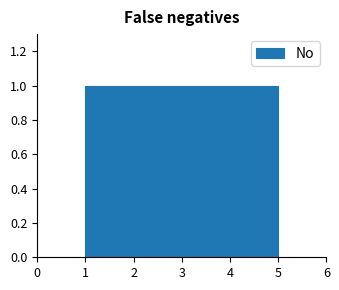

How tall is the bar that spans 3.4 to 4.2 on the x-axis? The values are not printed on the chart, so give them approximately, as read against the axis.

1